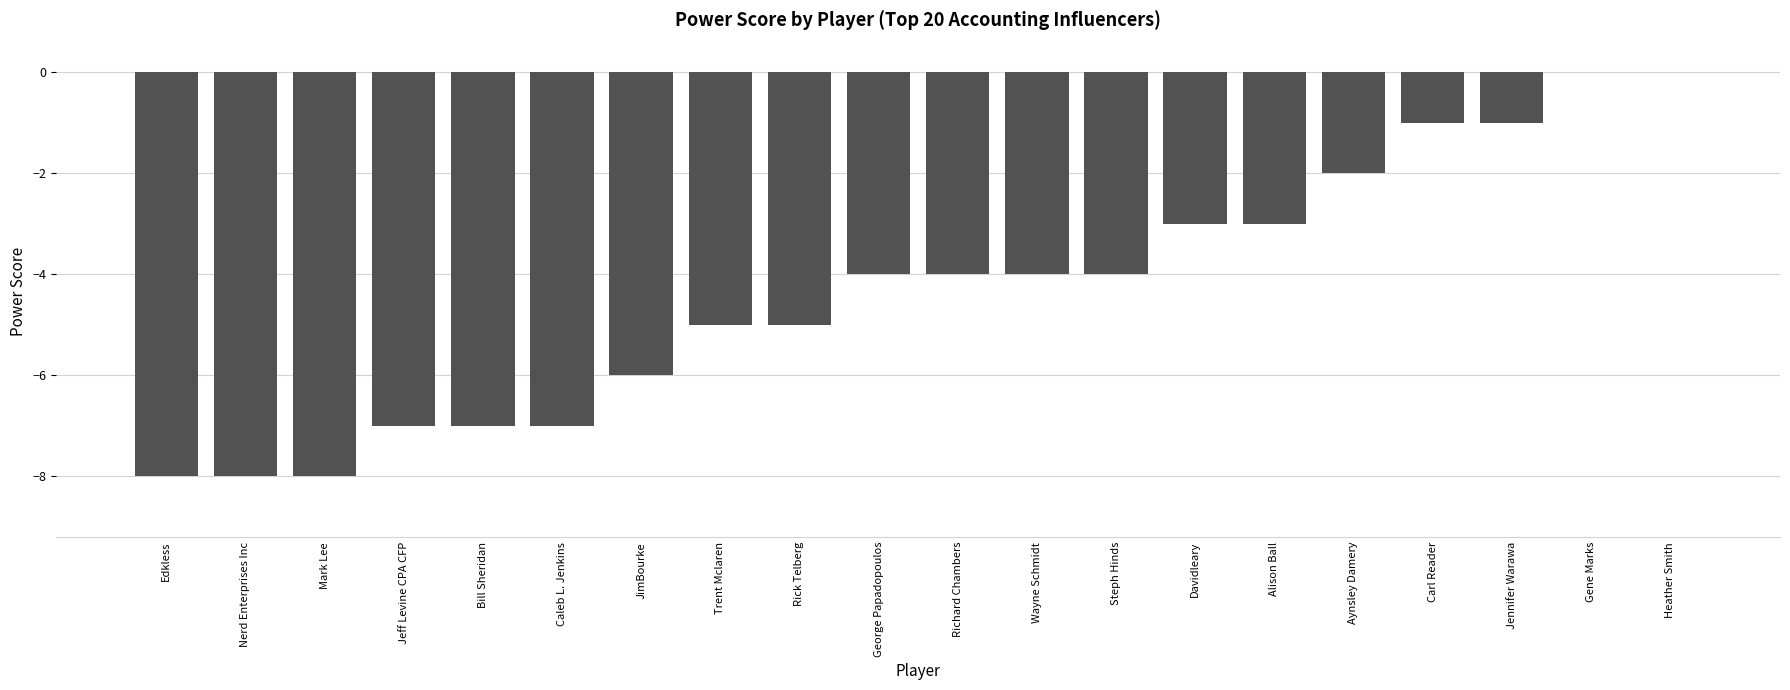

Is it true that the value at Nerd Enterprises Inc is -13?

False